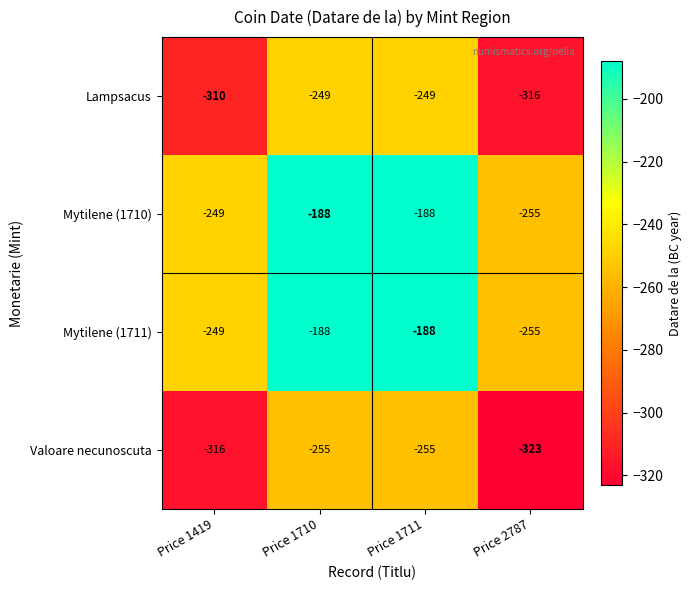

Where is Mytilene (1710) nearest to the value -221?

Price 1419